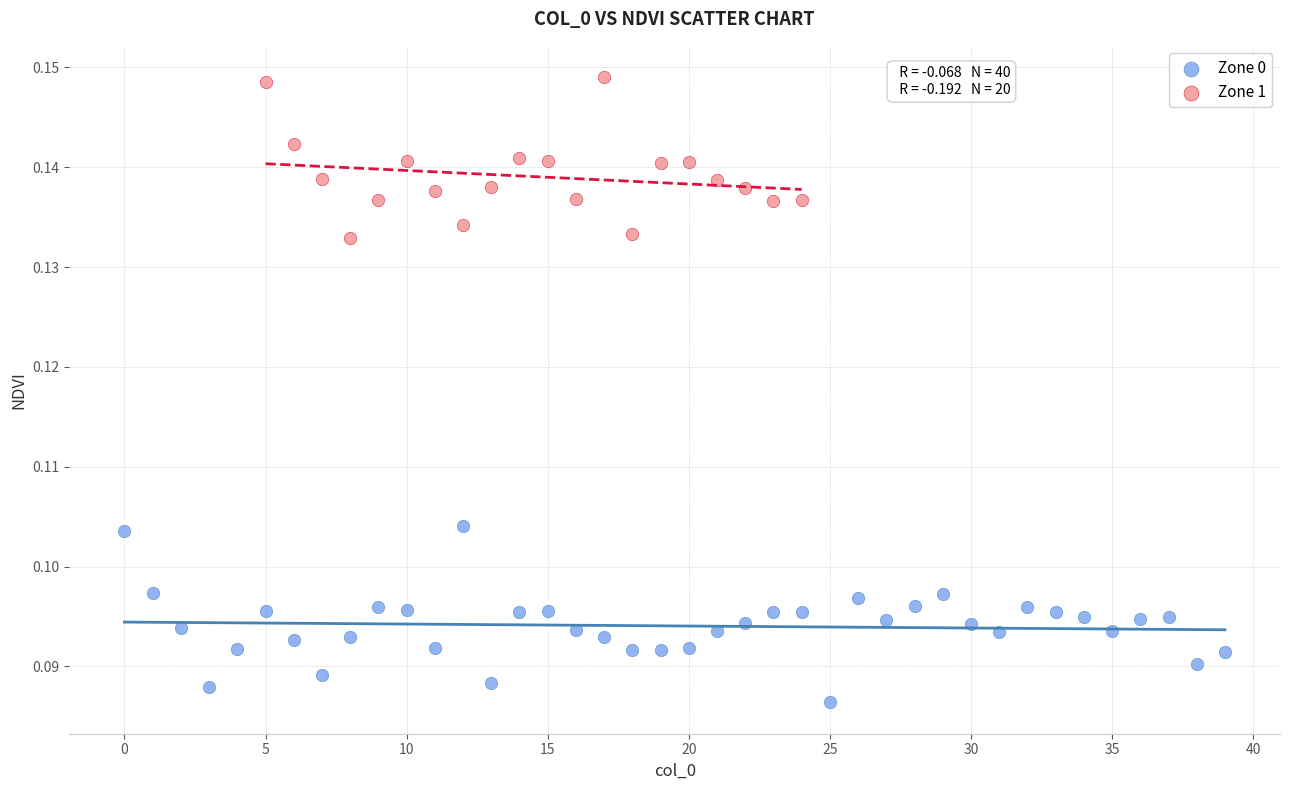

Which series contains the lowest Y value?

Zone 0